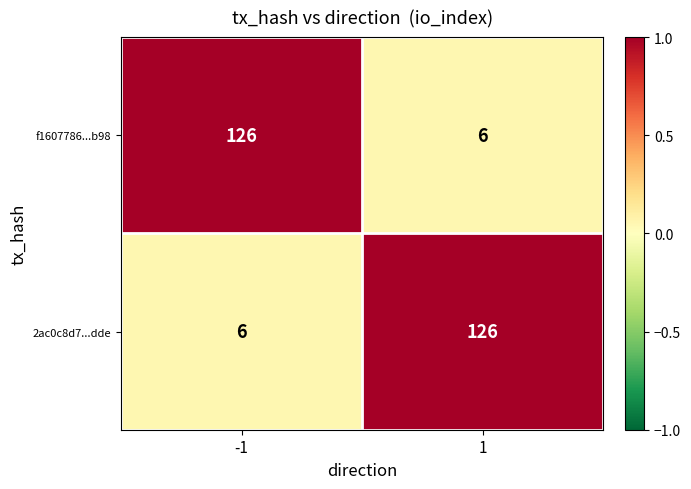

What is the smallest value displayed?

6